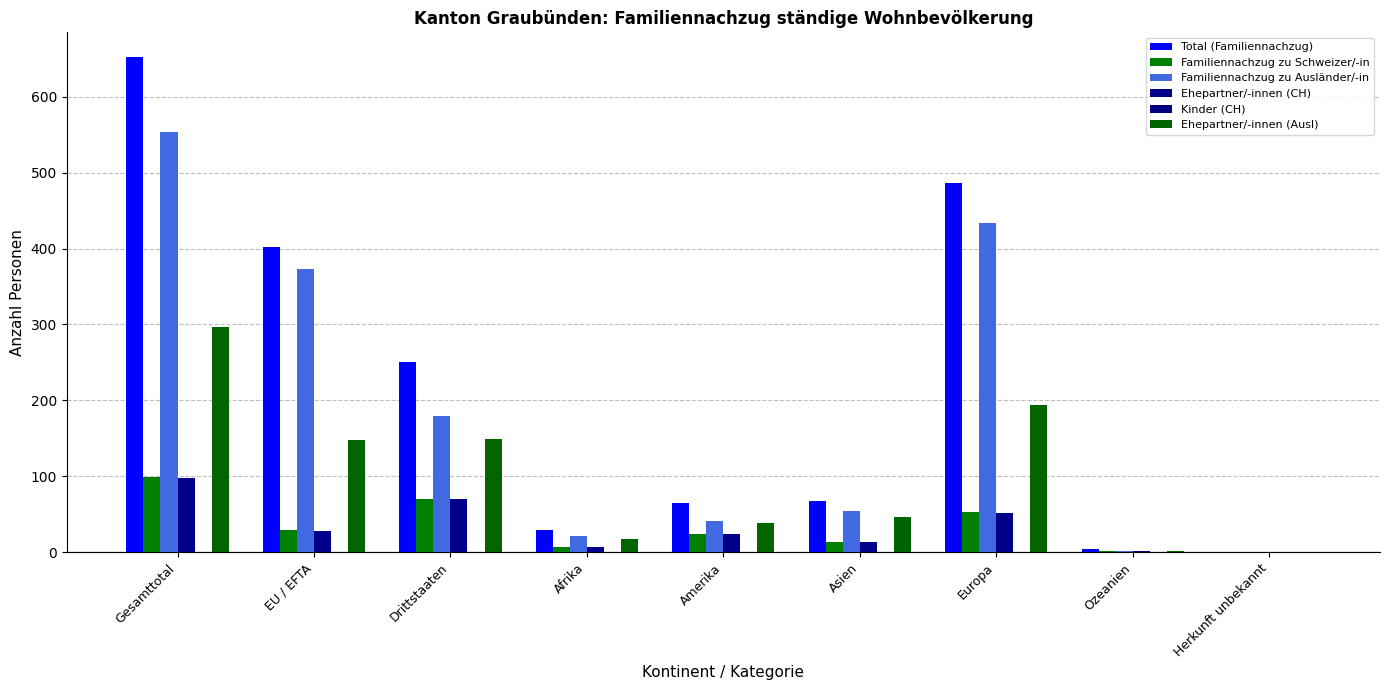

The Ehepartner/-innen (CH) series shows 37 at EU / EFTA. True or false?

False